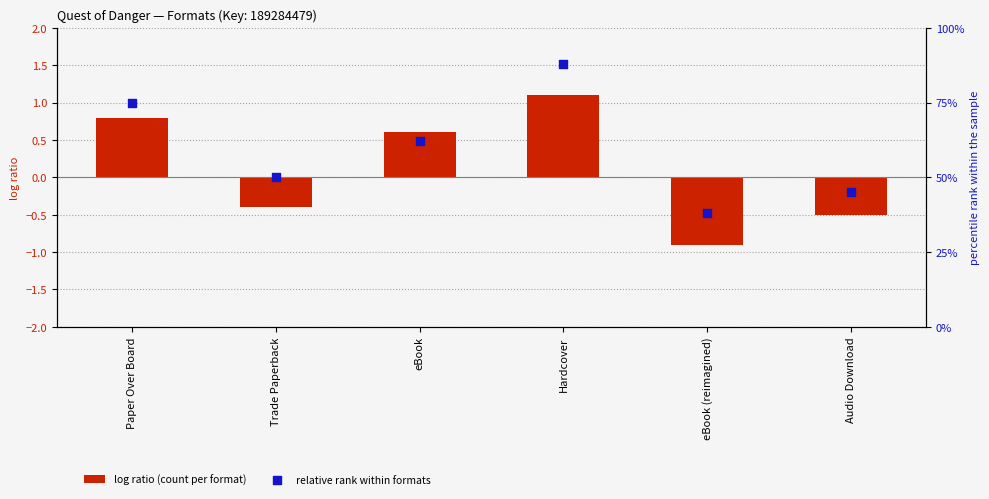

Which series reaches the minimum Y coordinate?

log ratio (count per format)